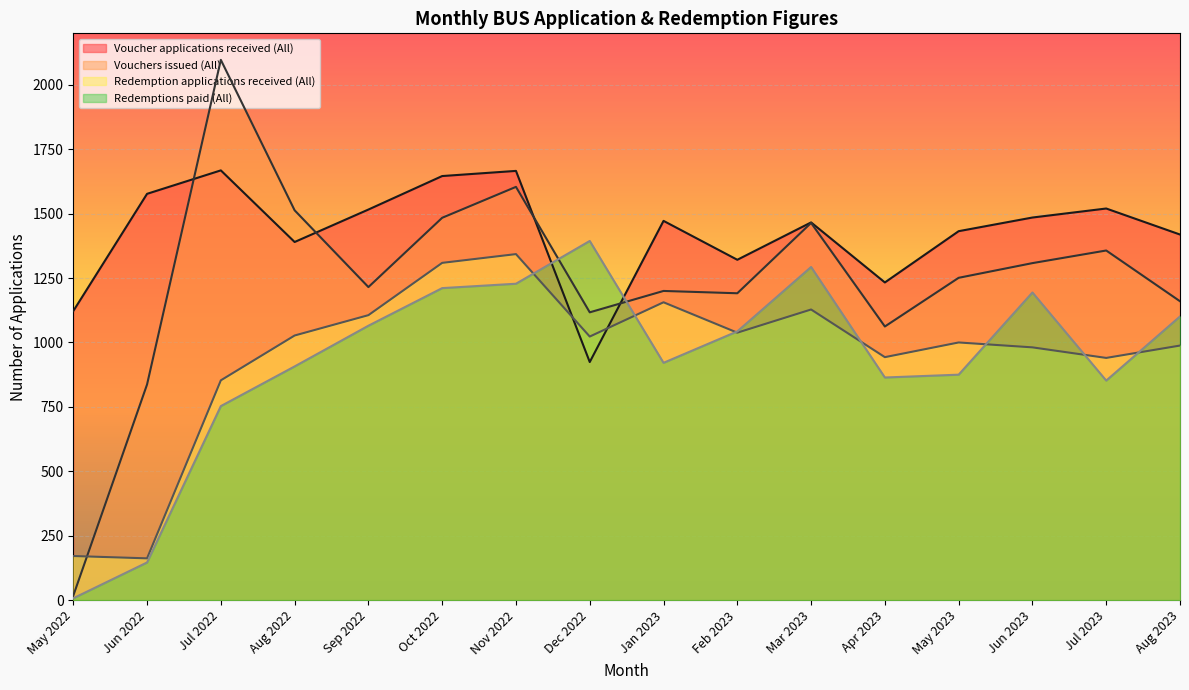

What position from the left is May 2023?

13